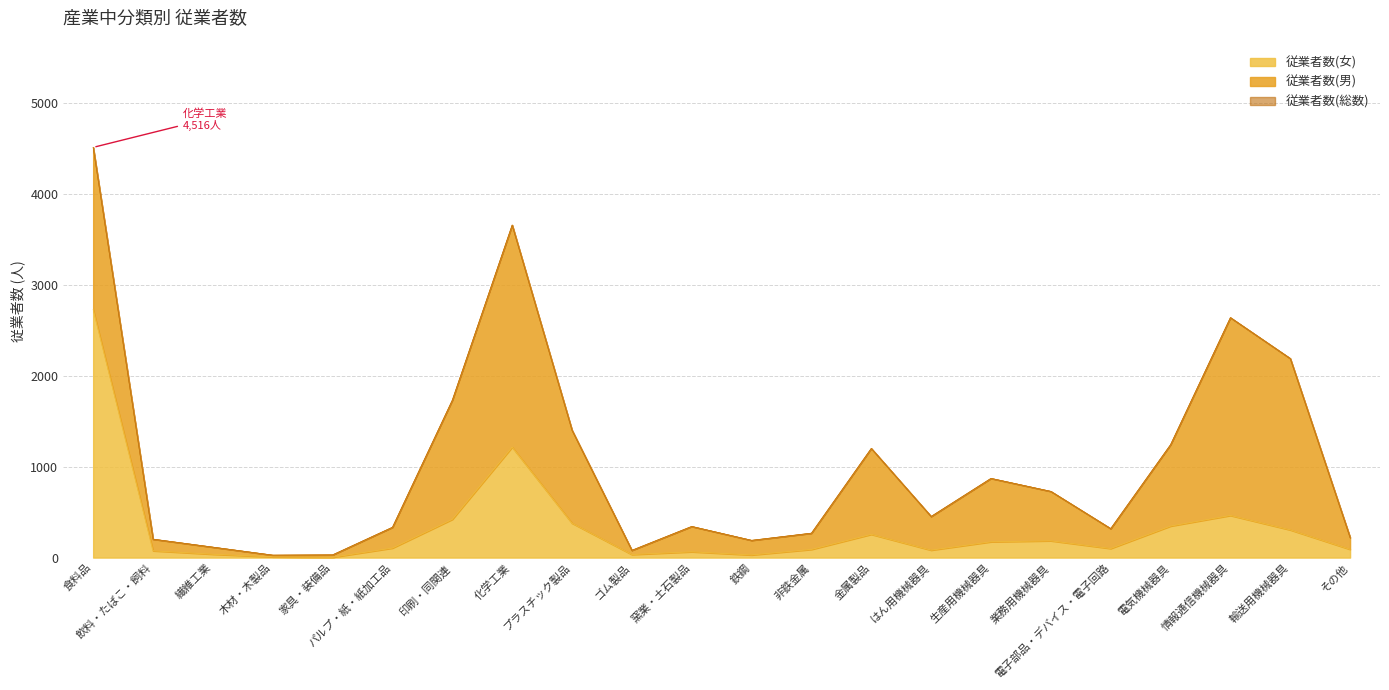

What is the maximum value shown in the chart?

4516